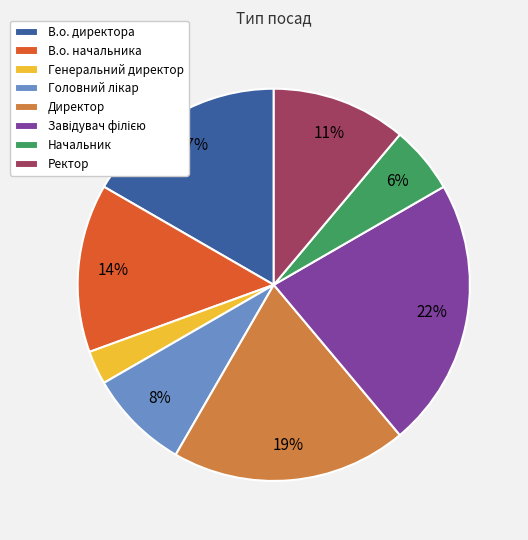

Is it true that Начальник is 6% of the pie?

True